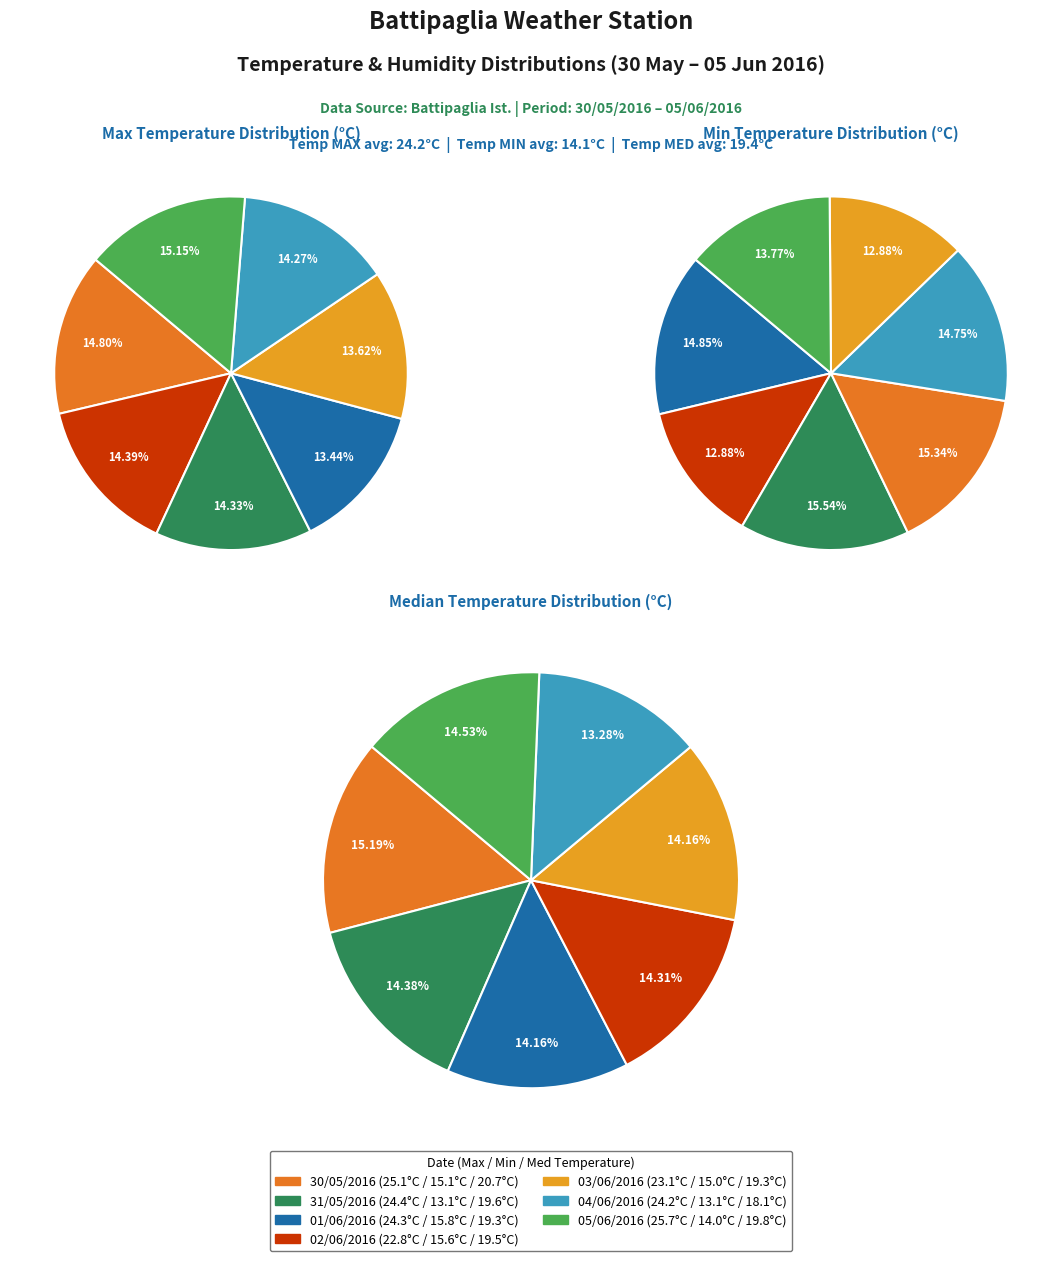

Is 01/06/2016 the majority of the pie?

No